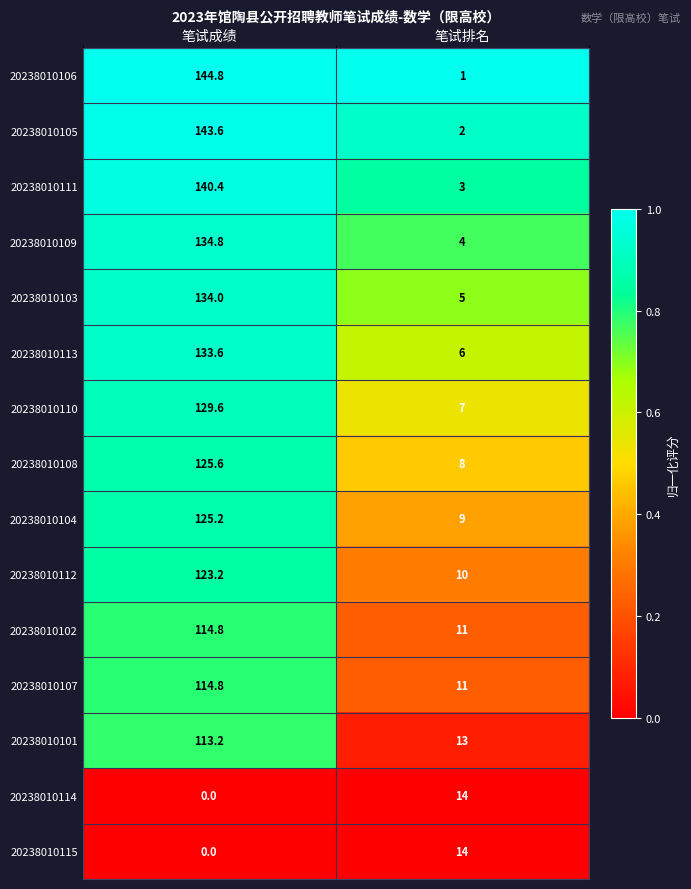

What is the difference between the maximum and minimum values in the 20238010104 series?

116.2